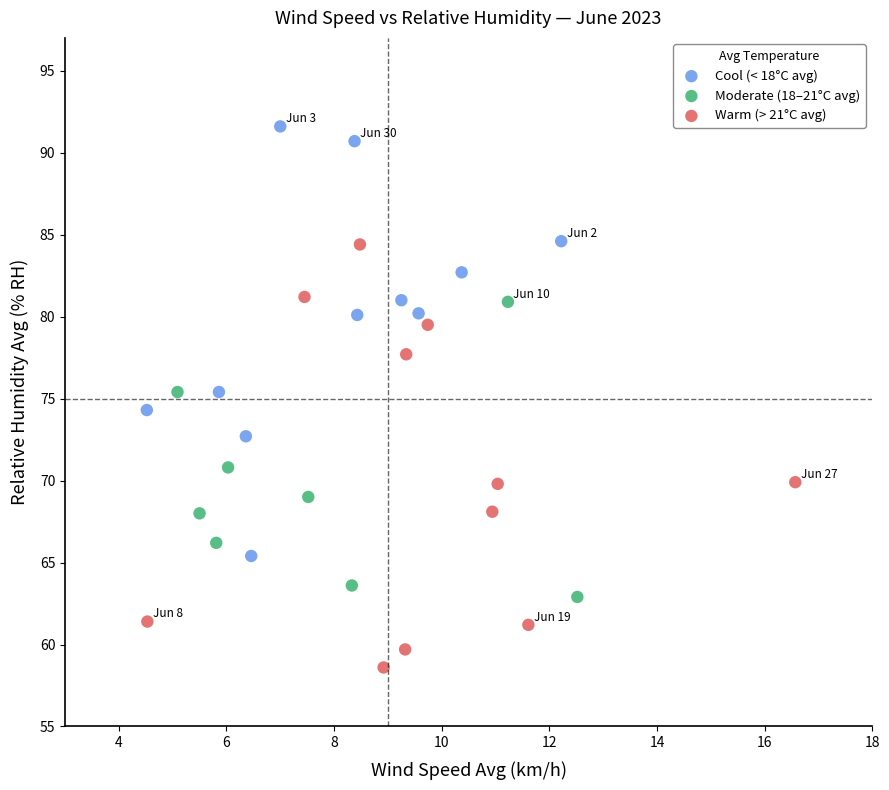

What are all the series names shown in the legend?

Cool (< 18°C avg), Moderate (18–21°C avg), Warm (> 21°C avg)